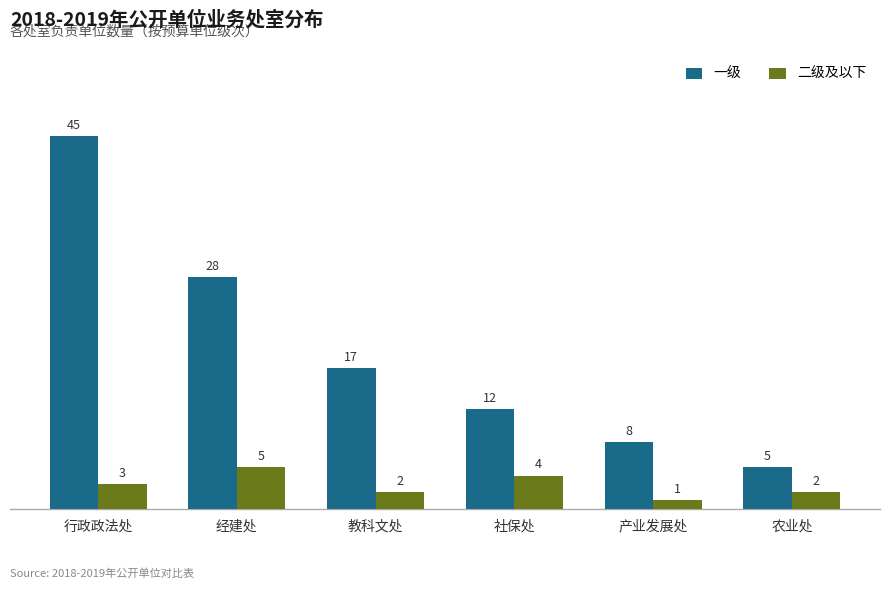

What is the value of the 一级 bar at the 6th from the left?

5